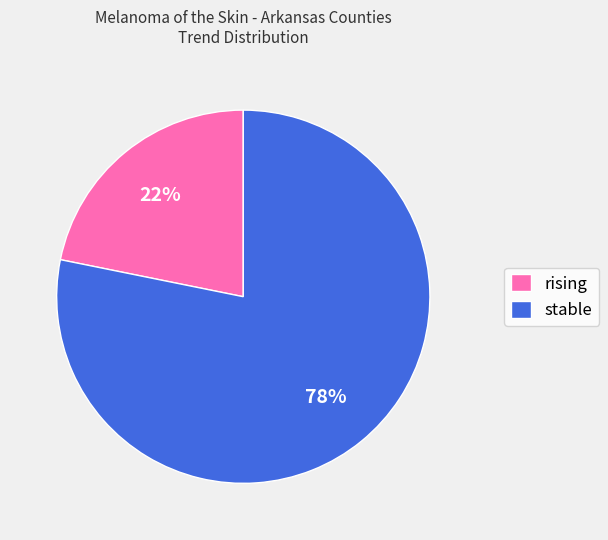

Is there any slice that represents more than half of the pie?

Yes